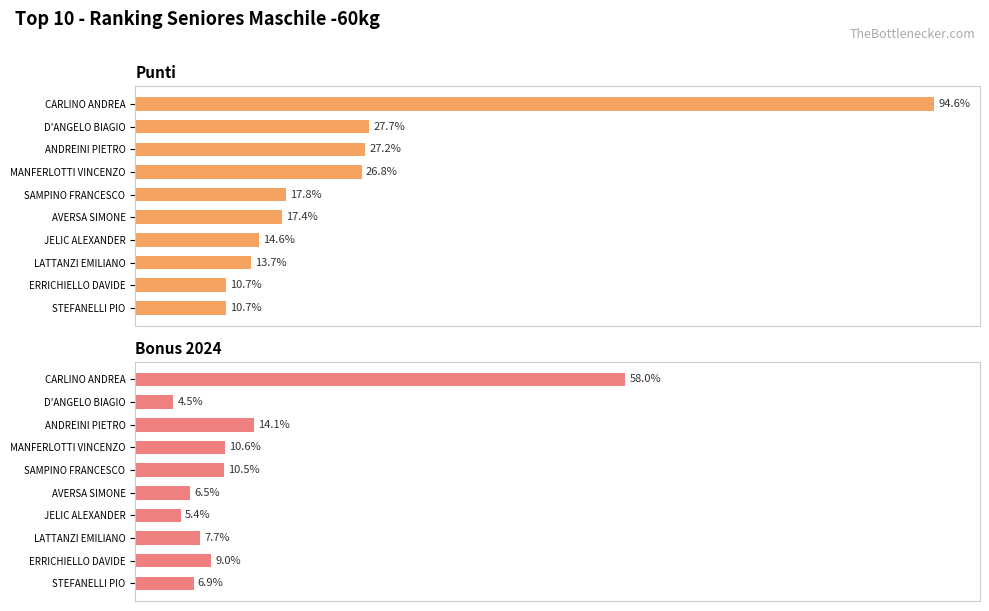

Which series changed the most between CARLINO ANDREA and MANFERLOTTI VINCENZO?

Punti